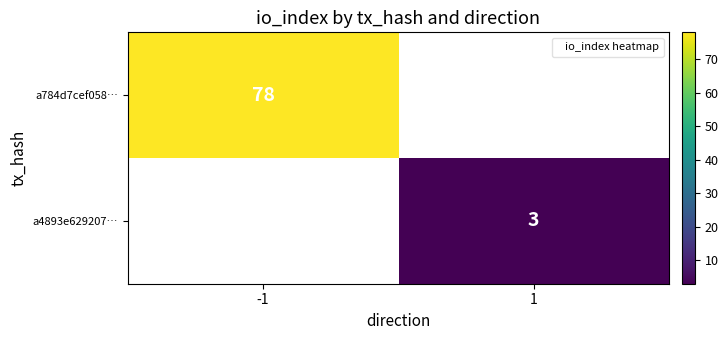

The a784d7cef058… series shows 78 at -1. True or false?

True